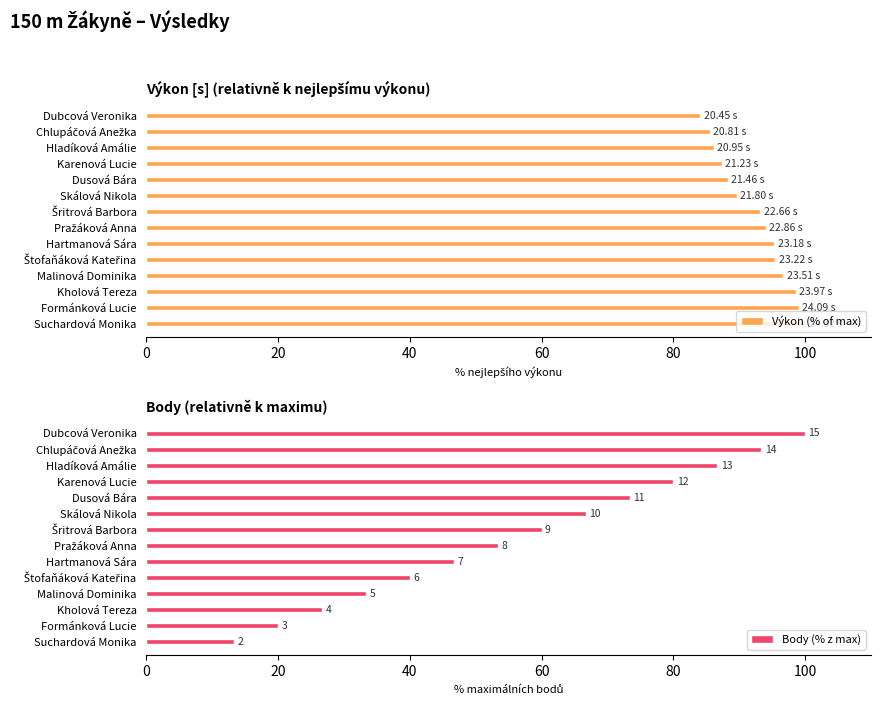

What is the sum of all Výkon (% of max) values?

1293.2